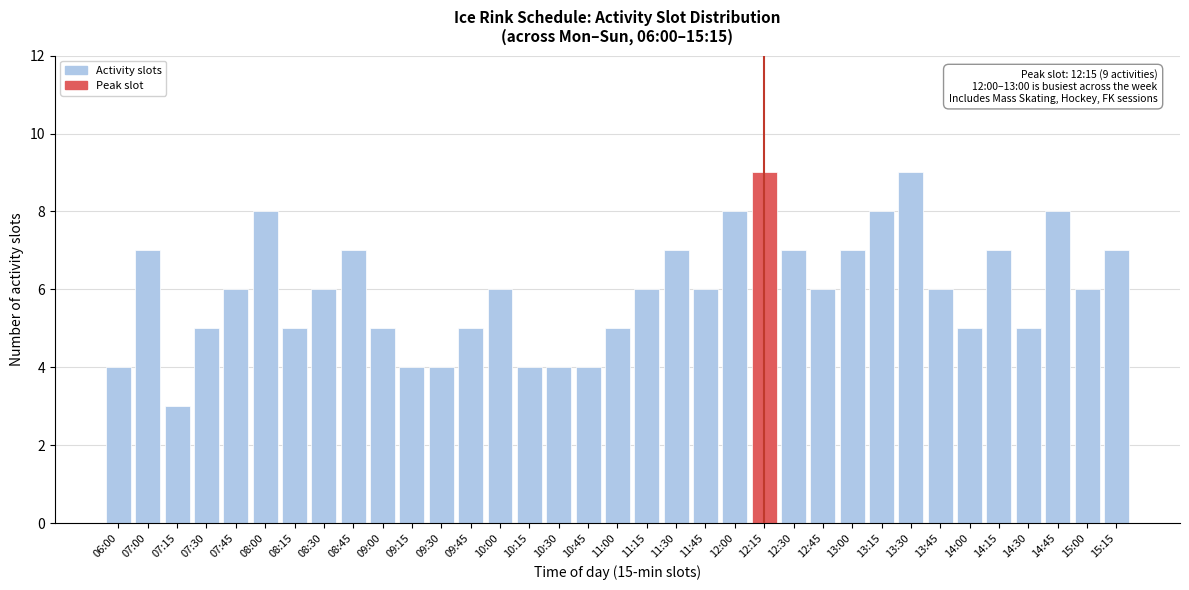

What position from the right is 14:45?

3